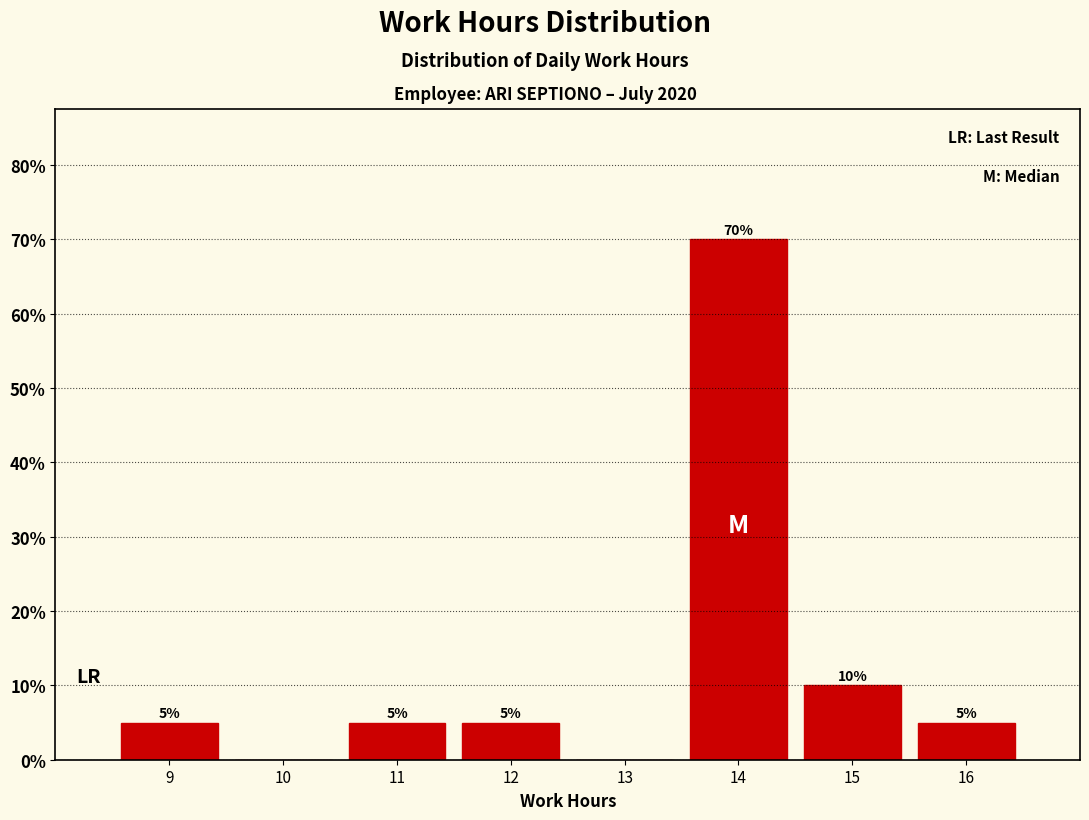

Over which range of the x-axis is the bar tallest?

13.5 to 14.5